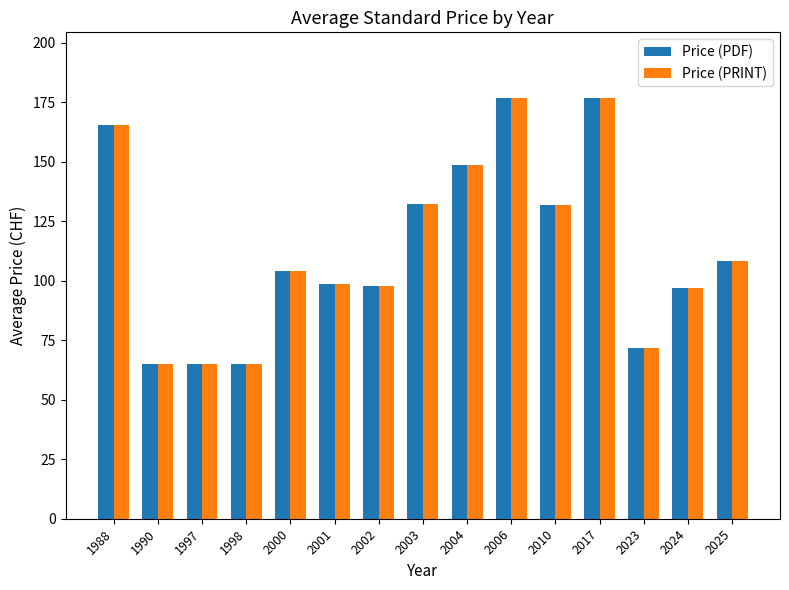

True or false: Price (PDF) has a value of 177.0 at 2006.

True